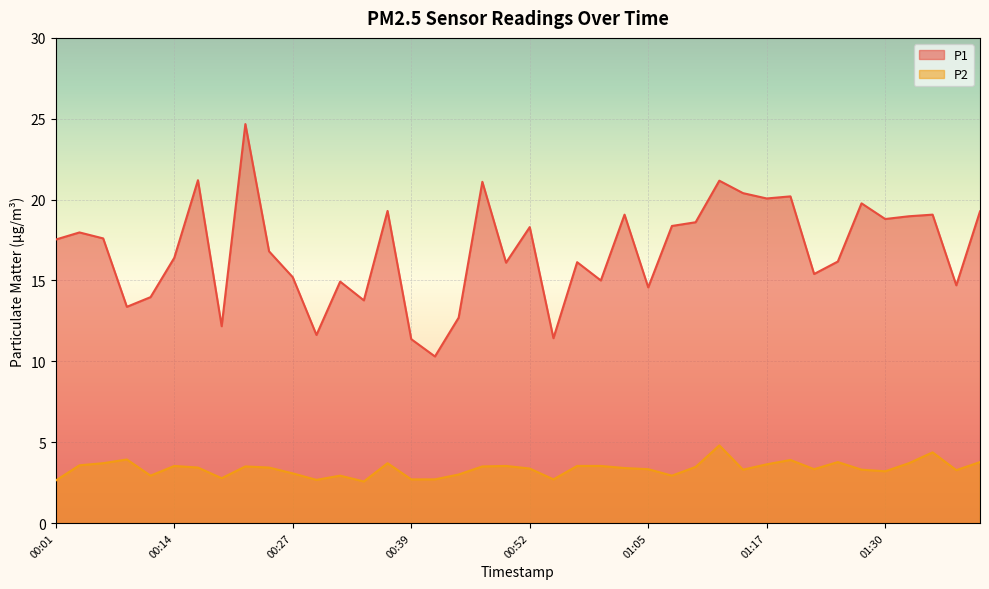

What value does the P2 series have at 00:04?

3.6